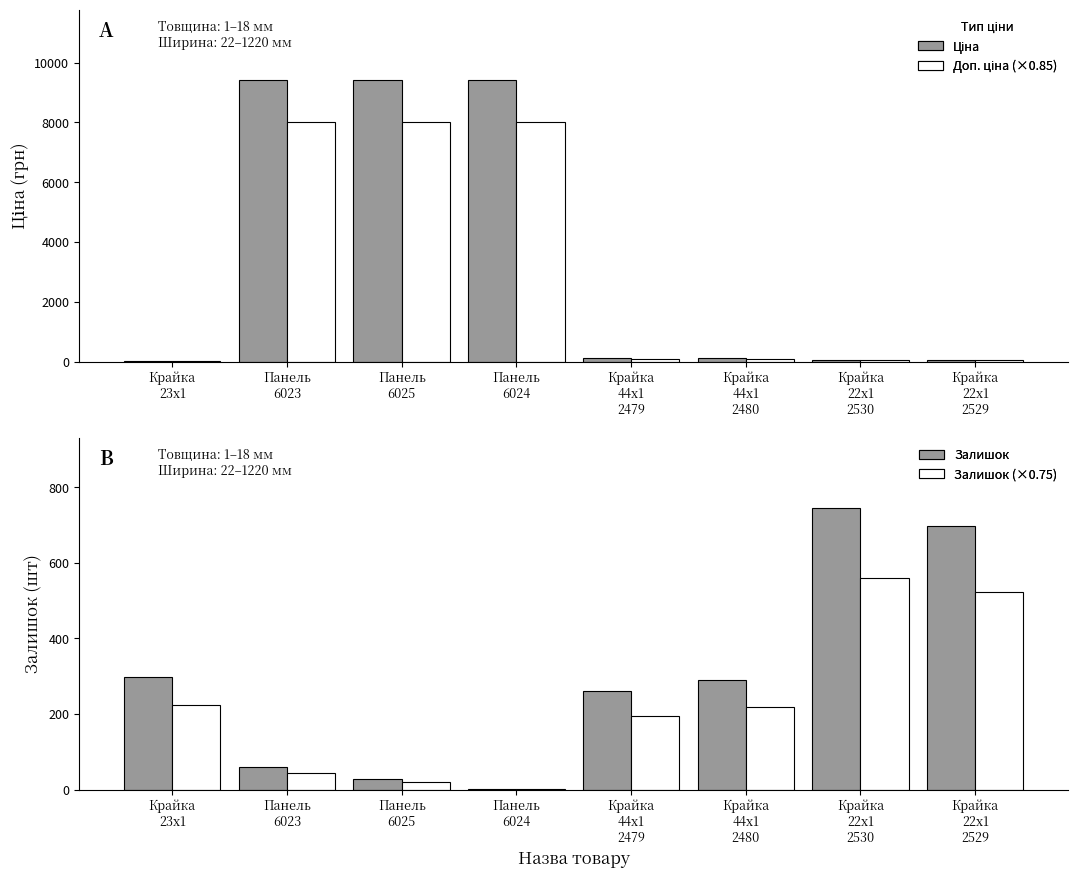

Rank the series at Крайка
23x1 from lowest to highest value.

Доп. ціна, Ціна, Залишок (оцінка), Залишок